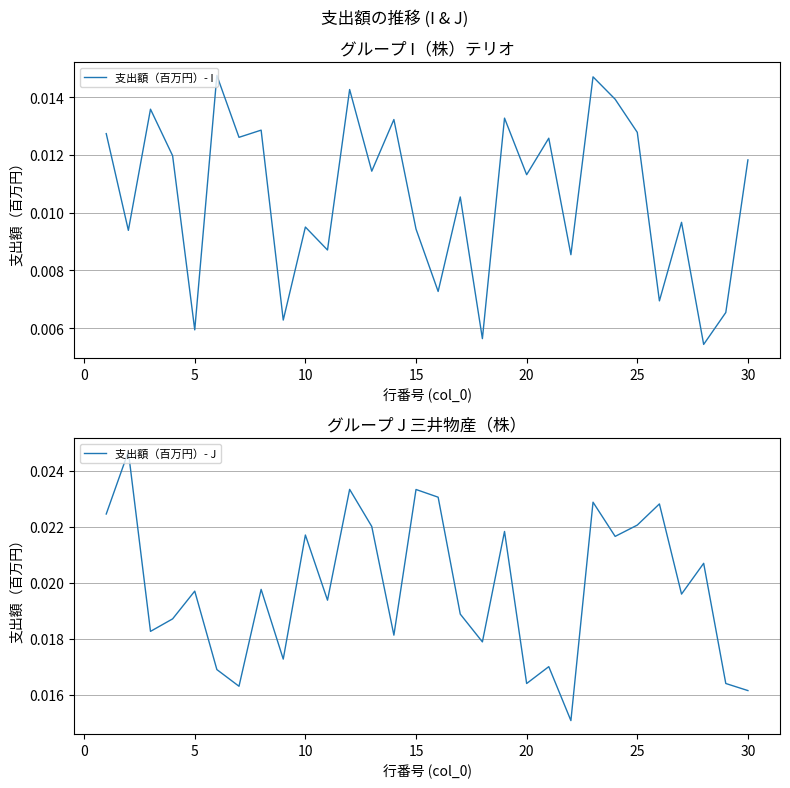

How many interior local valleys does the 支出額（百万円）- J series have?

10